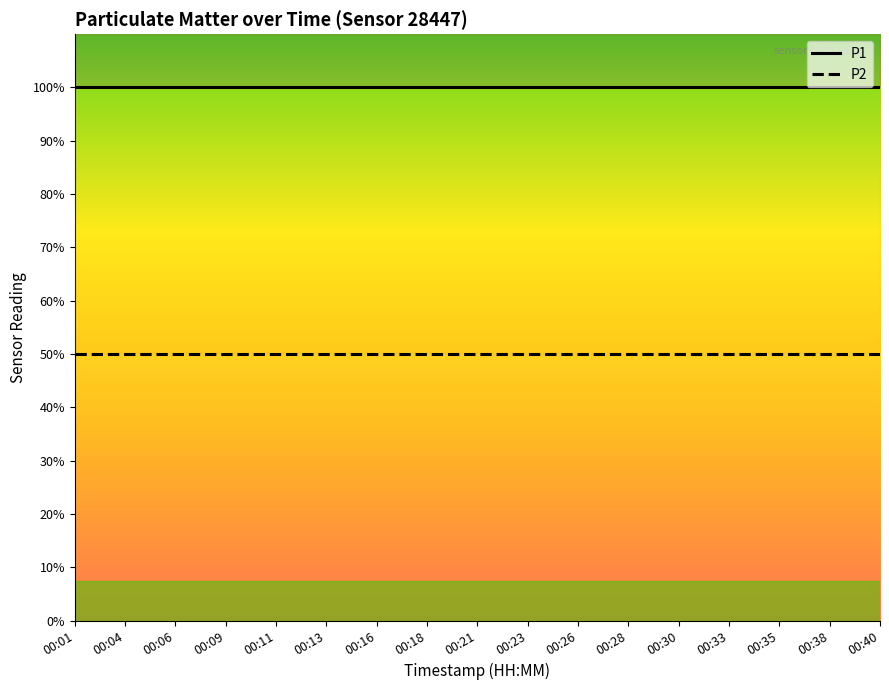

Rank the categories by P1 value from highest to lowest.

00:01, 00:04, 00:06, 00:09, 00:11, 00:13, 00:16, 00:18, 00:21, 00:23, 00:26, 00:28, 00:30, 00:33, 00:35, 00:38, 00:40